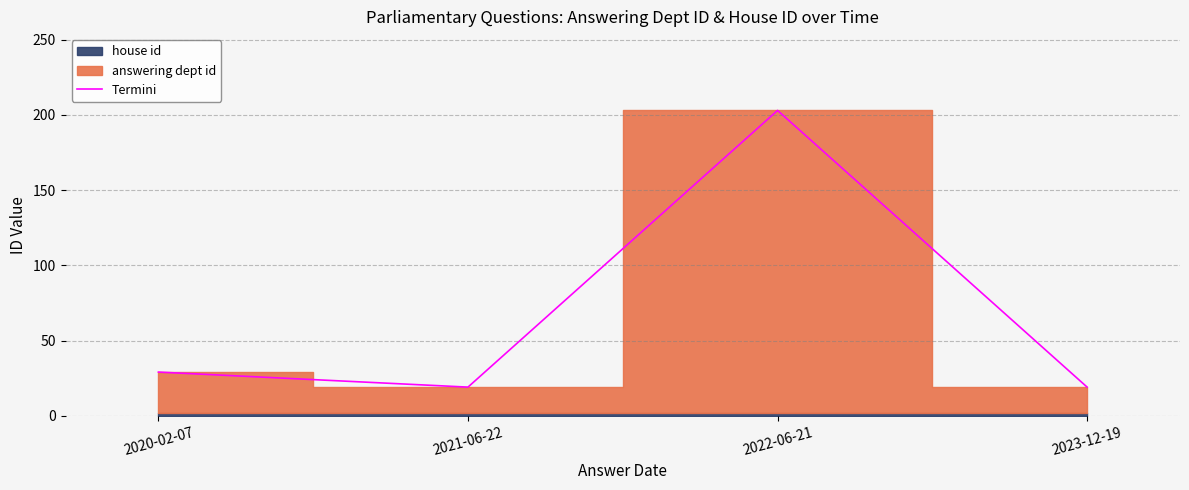

What is the value of the 4th point from the left?

19